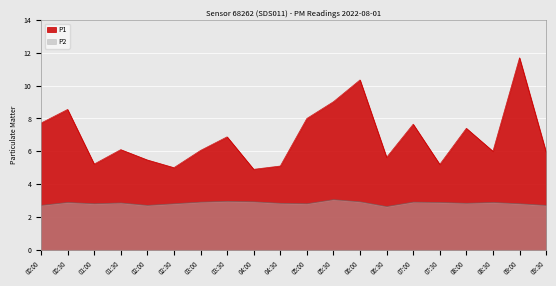

Is the value of P1 at 07:00 greater than the value of P2 at 01:00?

Yes